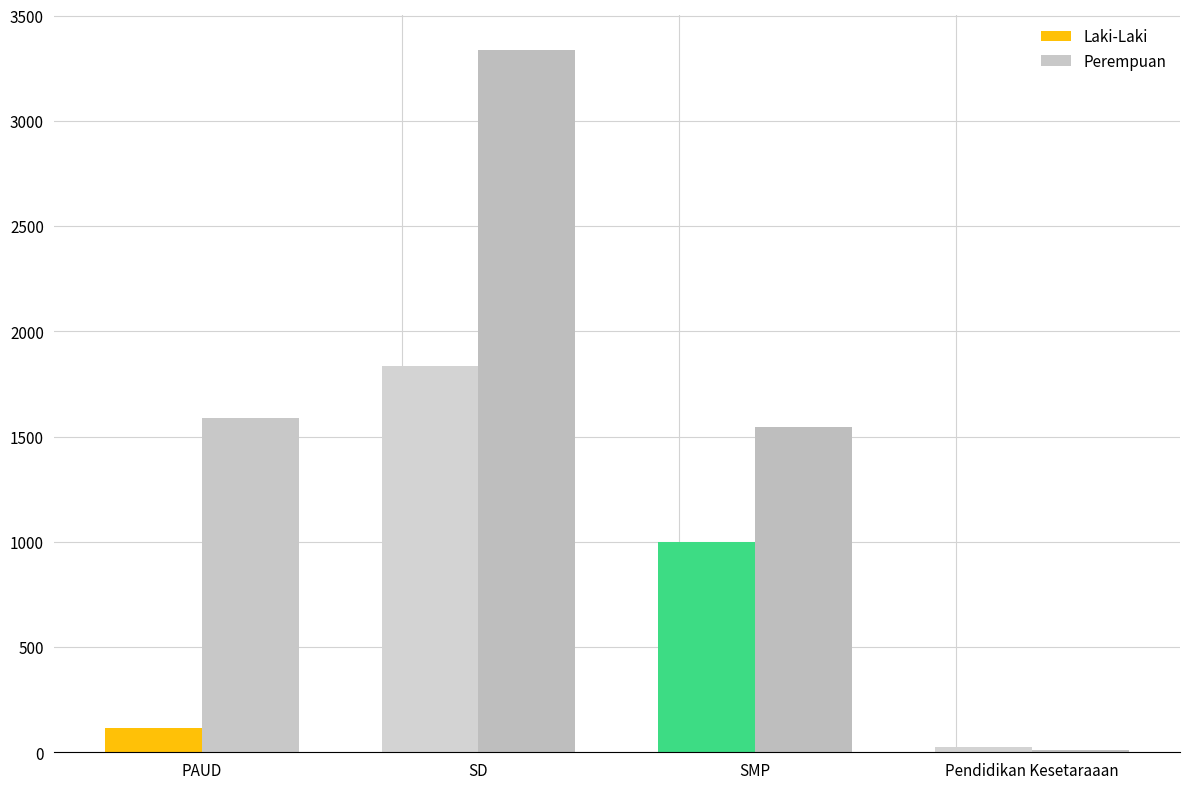

Reading left to right, what are all the values shown in this chart?

Laki-Laki: PAUD=115	SD=1835	SMP=997	Pendidikan Kesetaraaan=26
Perempuan: PAUD=1589	SD=3338	SMP=1546	Pendidikan Kesetaraaan=10